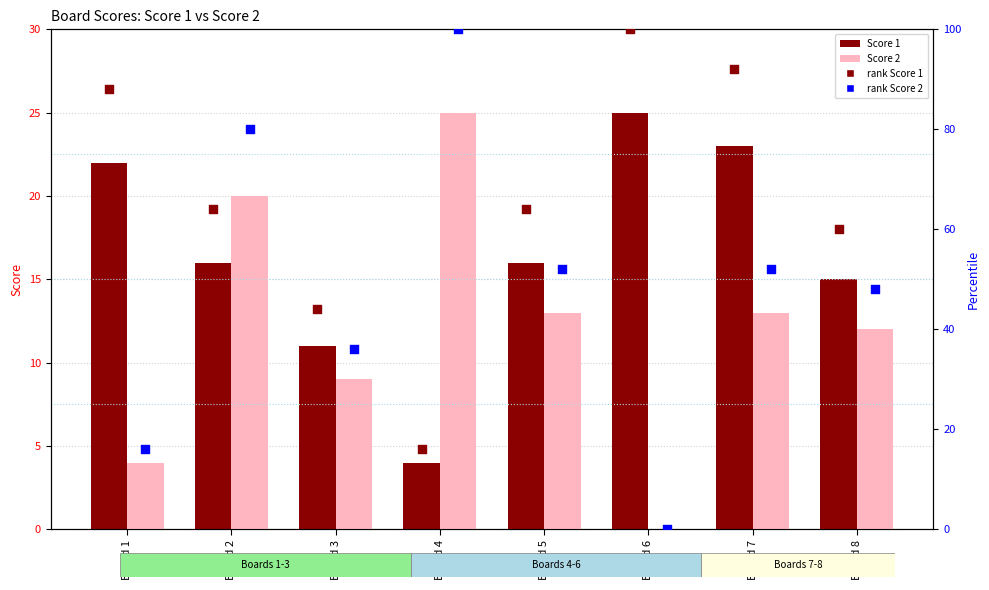

Which series contains the highest Y value?

rank Score 1